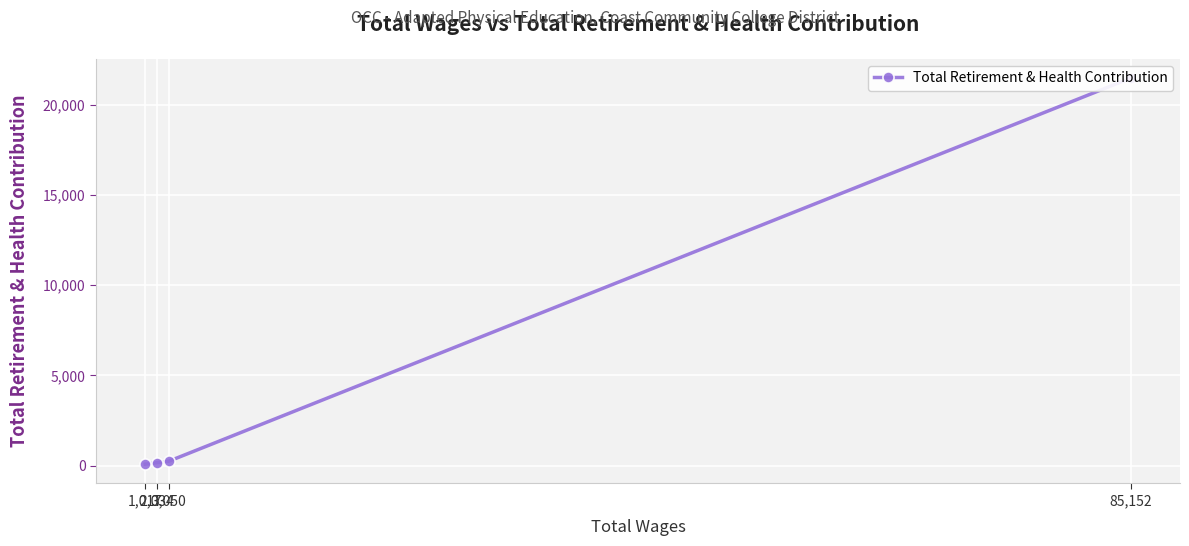

What is the difference between the values at 1,017 and 3,050?

168